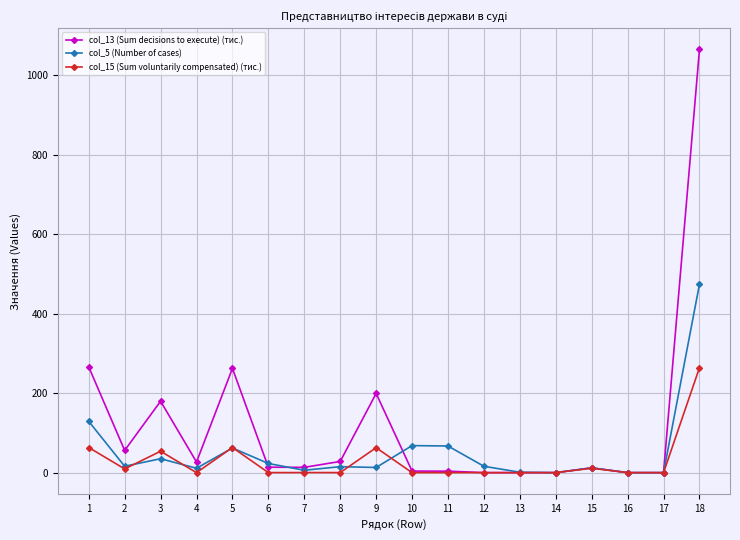

Which series has the largest total across all categories?

col_13 (Sum decisions to execute) (тис.)